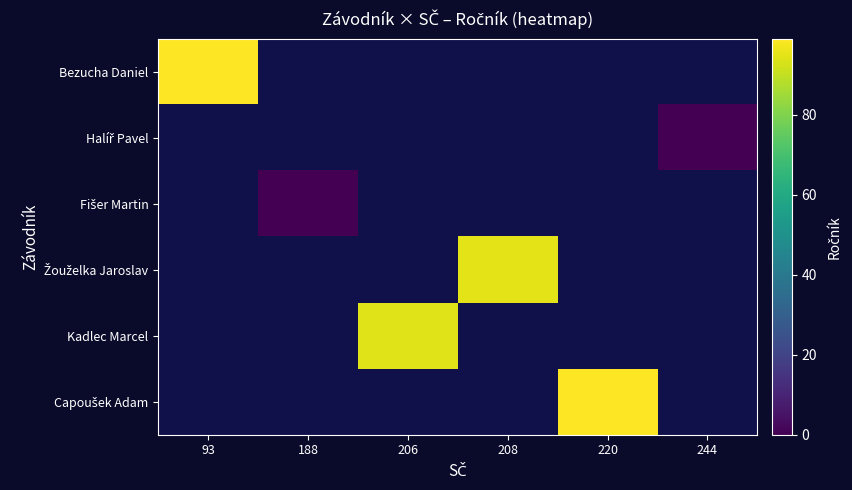

What is the maximum value shown in the chart?

99.0